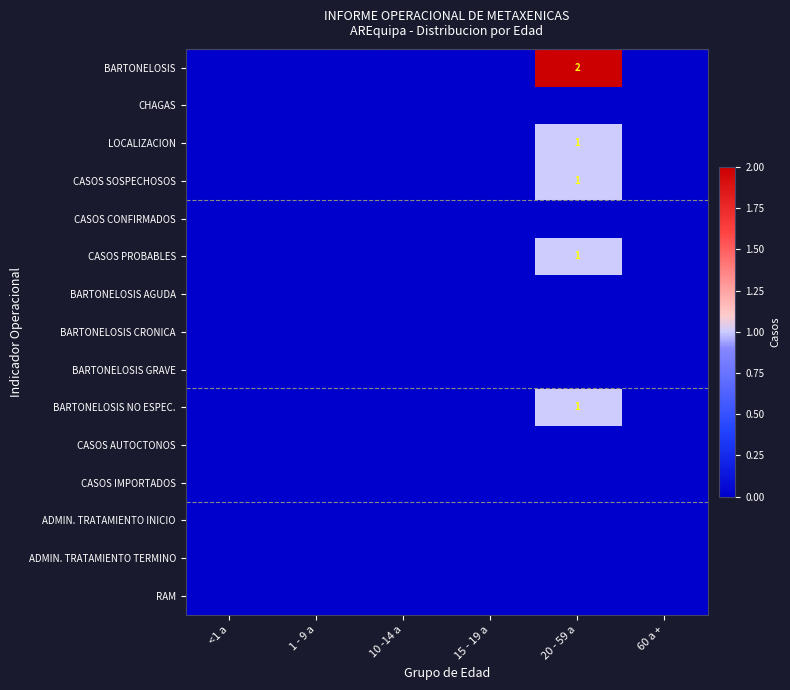

The LOCALIZACION series shows 2 at 20 - 59 a. True or false?

False